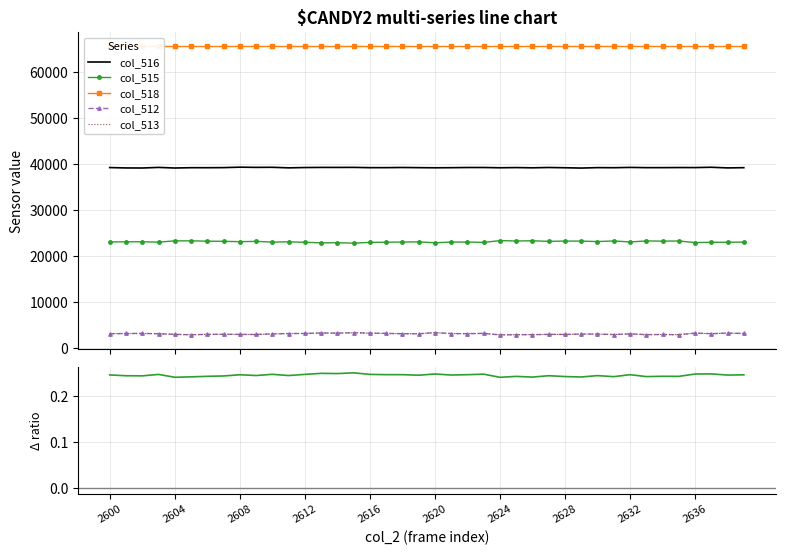

What is the difference between the maximum and second lowest values in the col_515 series?

486